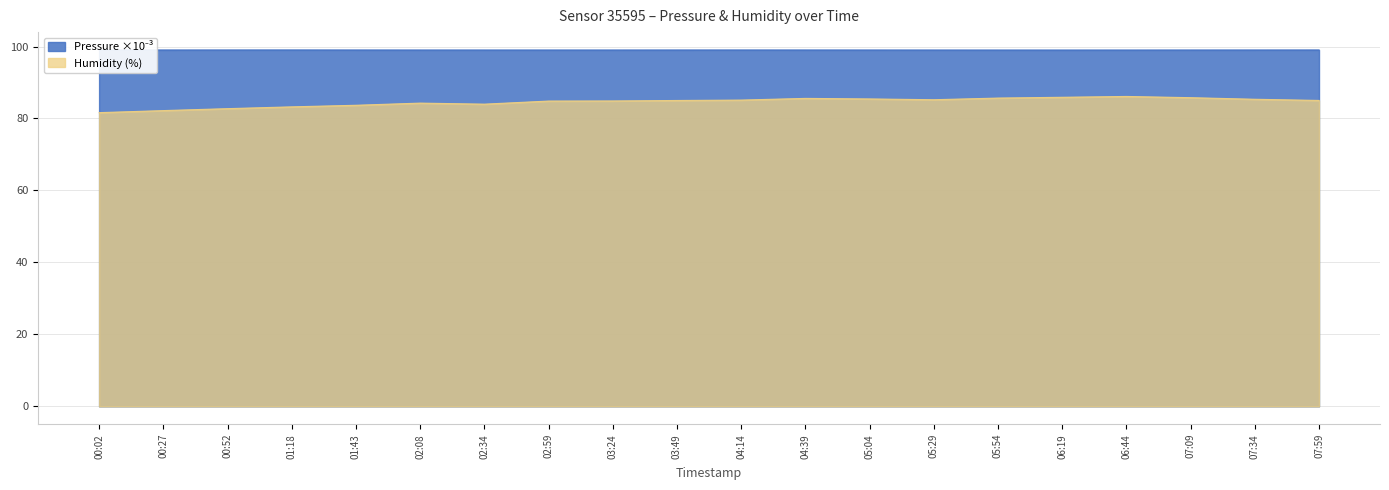

The value of Humidity (%) at 01:43 is 83.7. True or false?

True